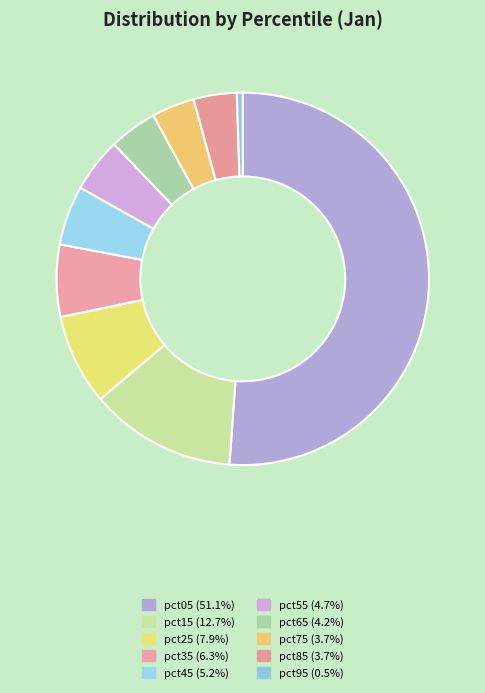

Which category has the smallest portion of the pie?

pct95